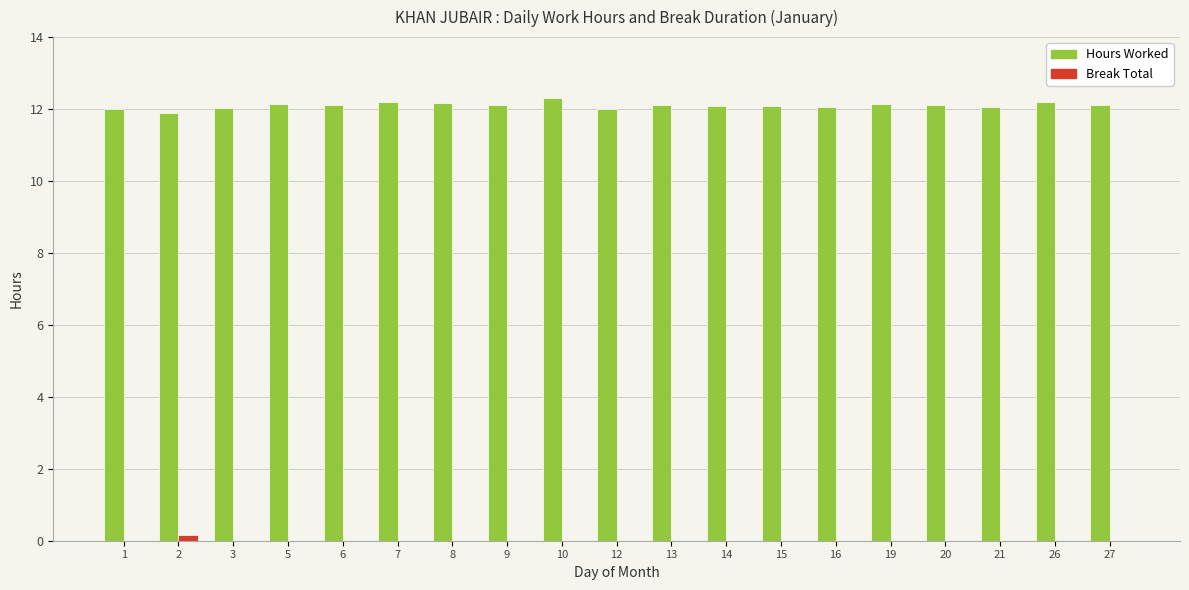

What is the total value across all series at 19?

12.1